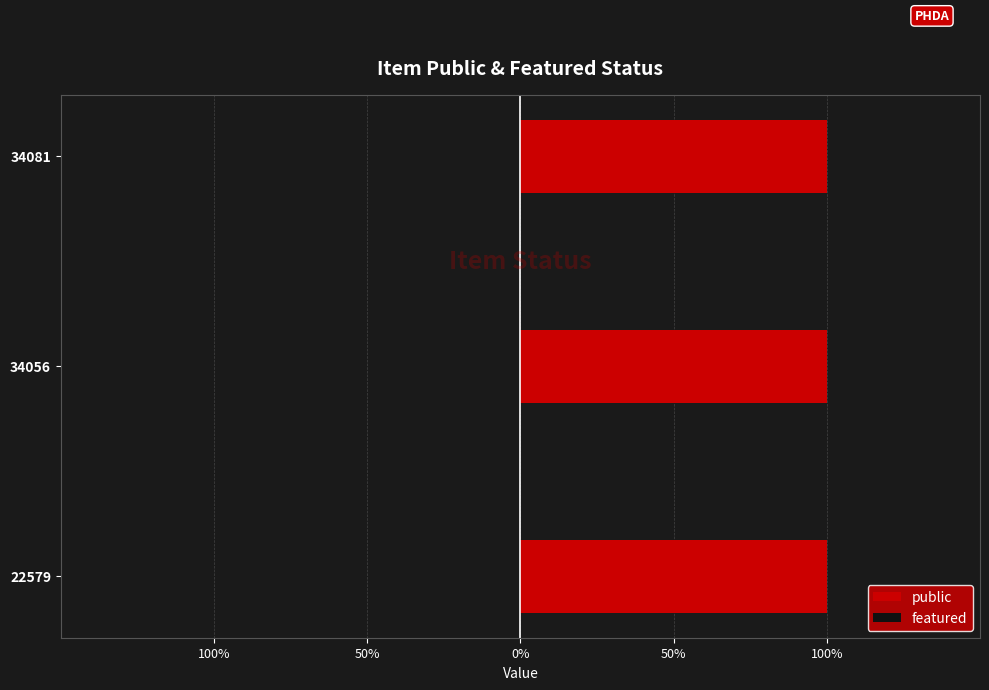

Reading left to right, list all the values displayed in this chart.

public: 22579=1	34056=1	34081=1
featured: 22579=0	34056=0	34081=0